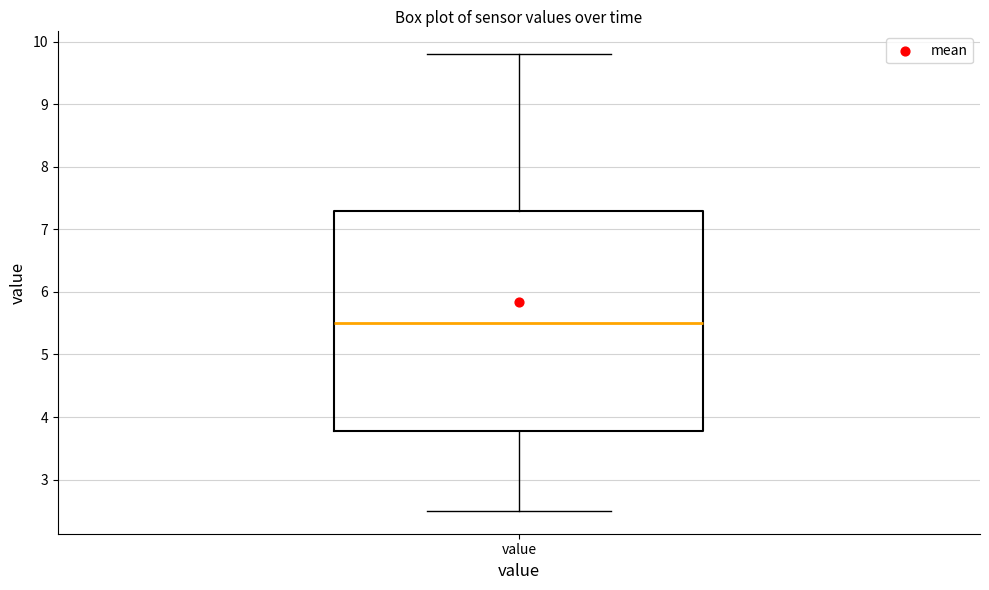

Transcribe this box plot: give where the median line is, the range the box spans, and where the two whiskers end, as read against the y-axis. The values are not printed on the chart, so give them approximately, as read against the axis.

median 5.5, box 3.8 to 7.3, whiskers 2.5 to 9.8